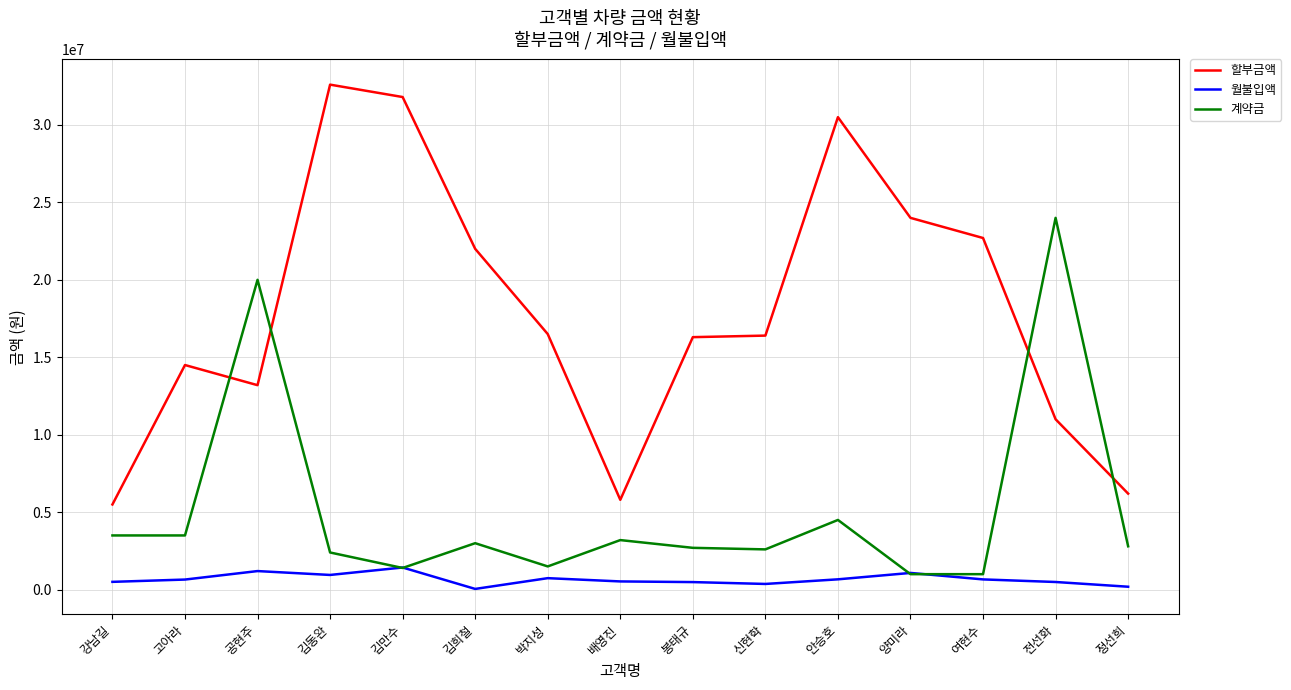

True or false: 계약금 has a value of 24000000 at 전선화.

True